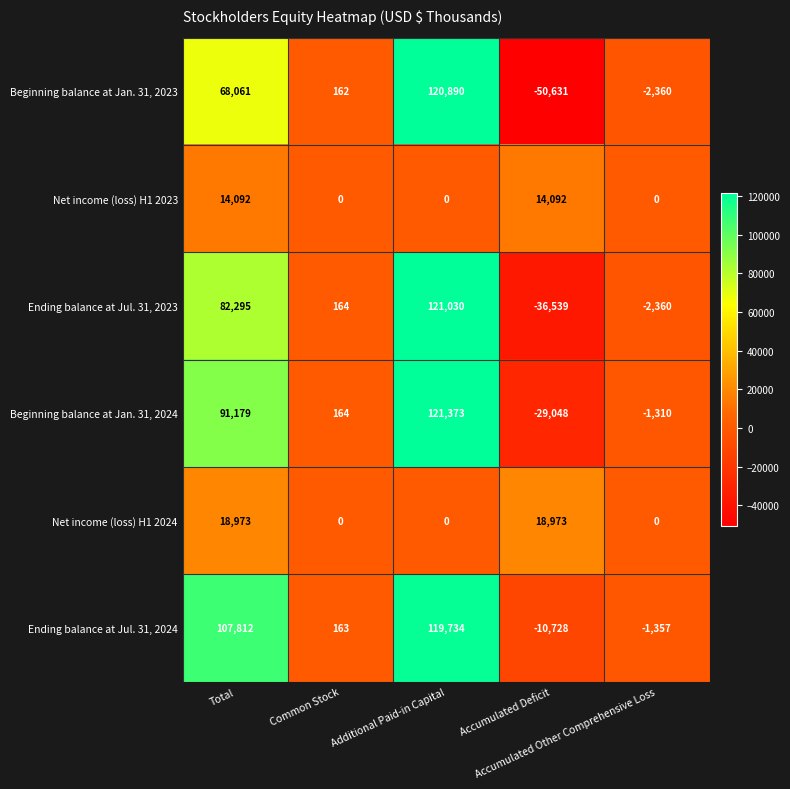

At which category does the chart reach its peak across all series?

Additional Paid-in Capital